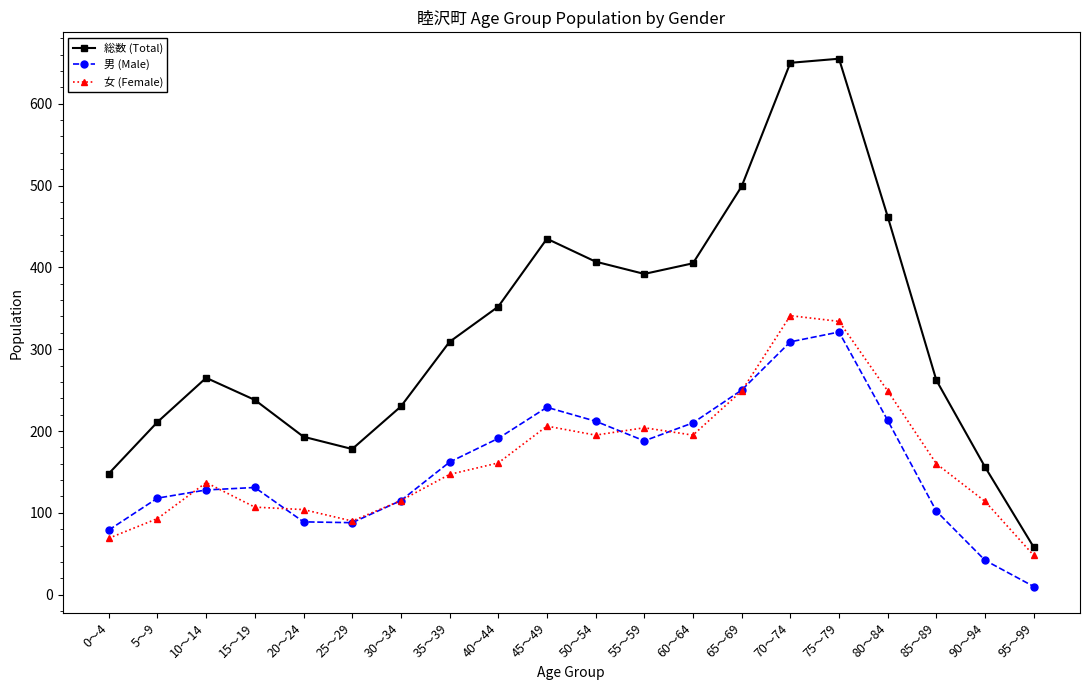

True or false: 男 (Male) has more than 0 points higher than both neighbors.

True